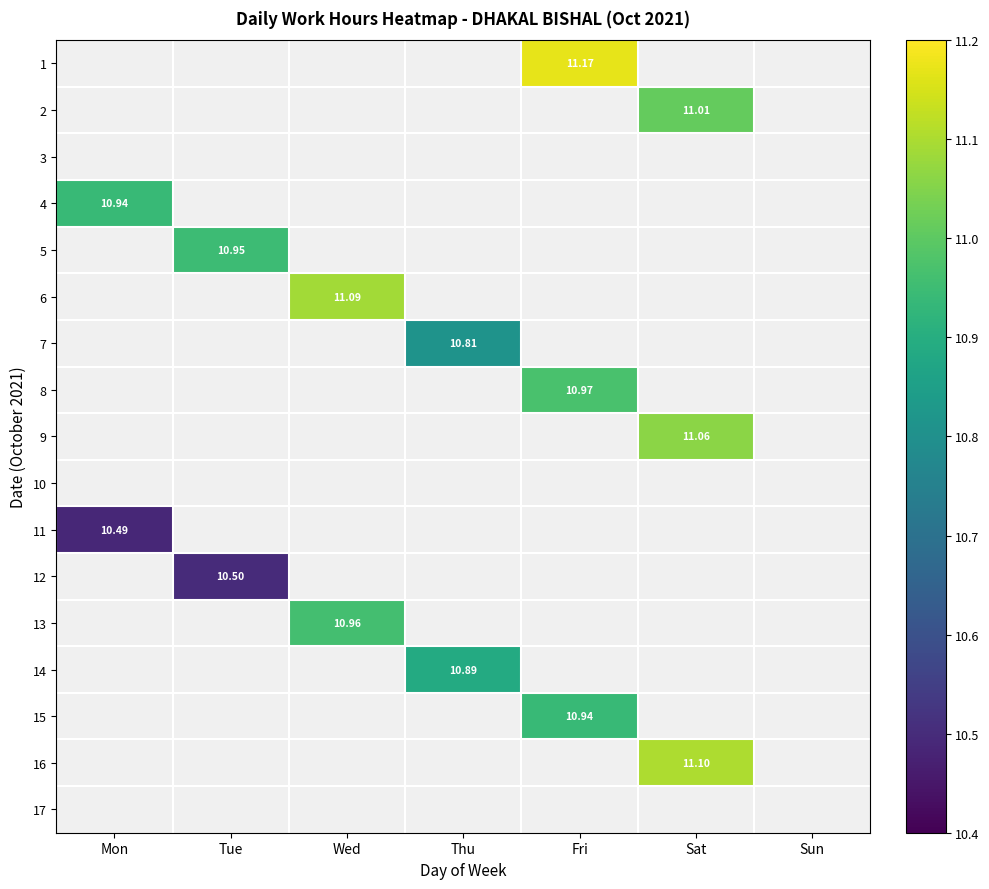

Which series has the largest total across all categories?

1